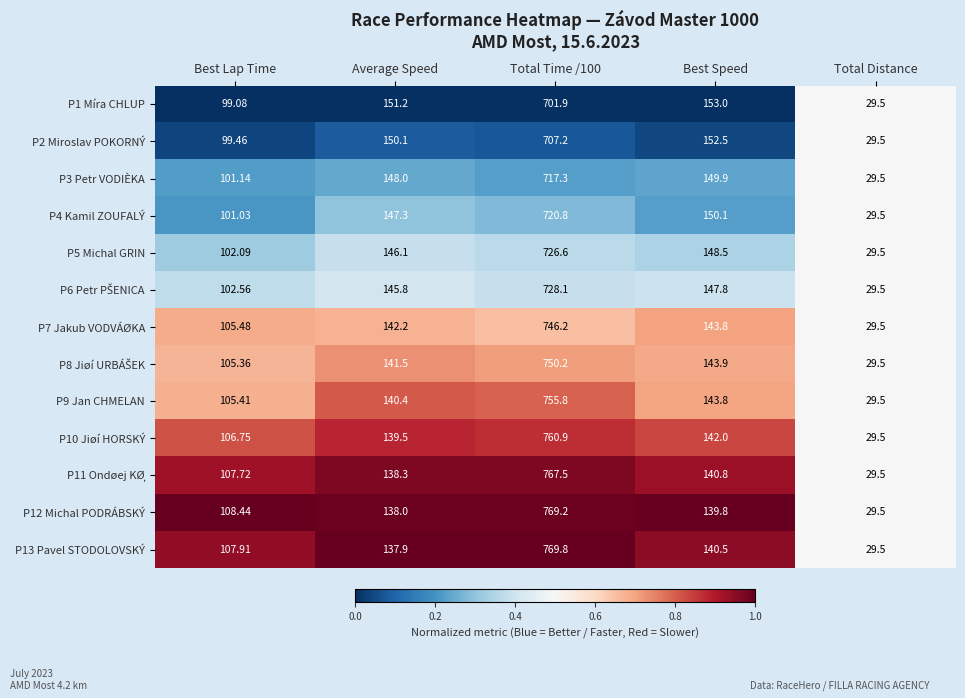

Is the value of P7 Jakub VODVÁØKA at Best Lap Time greater than the value of P12 Michal PODRÁBSKÝ at Total Distance?

Yes